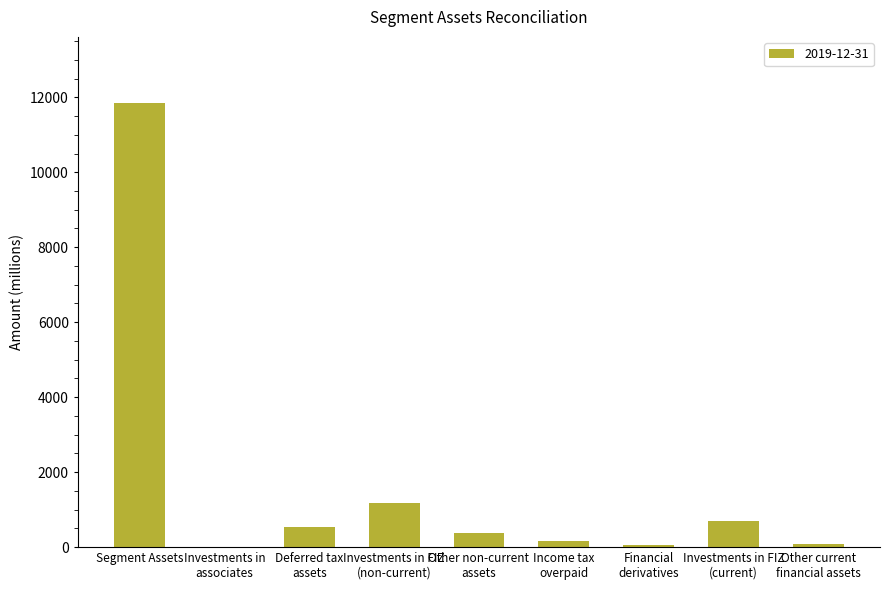

What is the maximum value shown in the chart?

11836.0